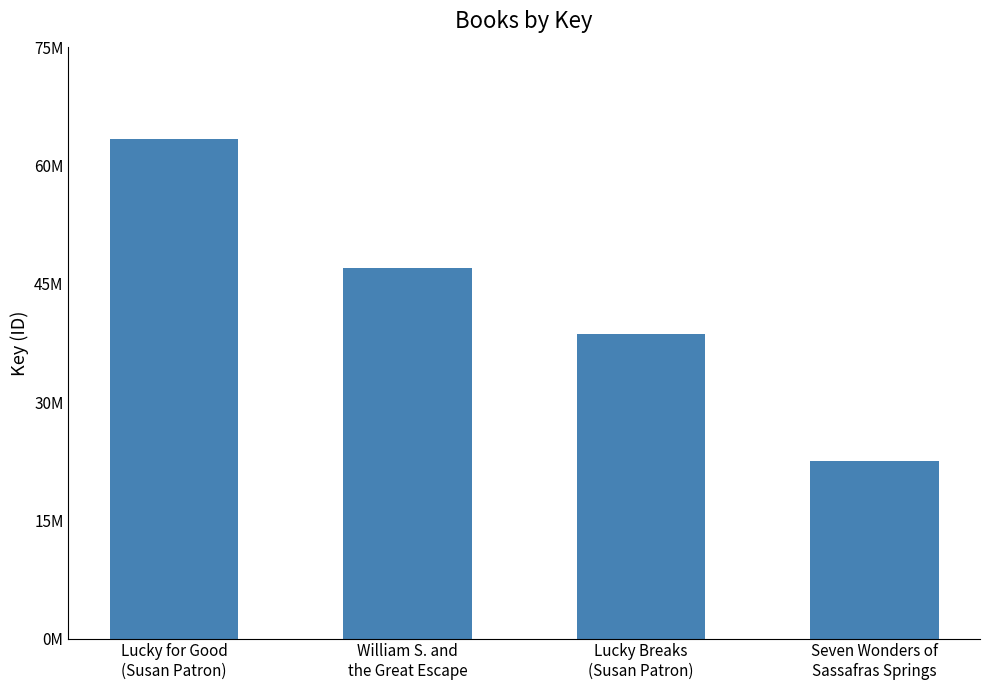

At which category does the chart reach its peak across all series?

Lucky for Good
(Susan Patron)